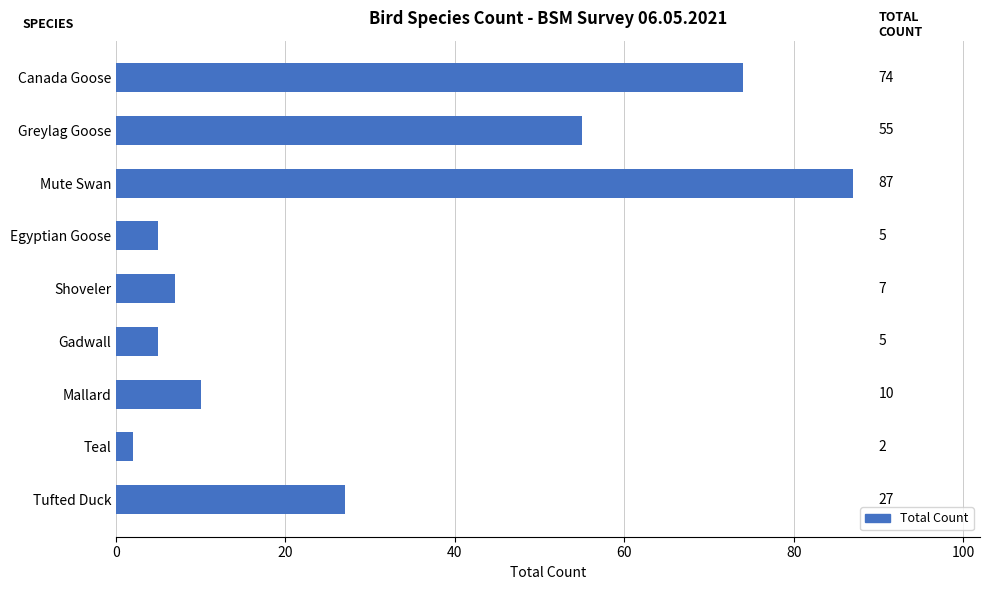

Which label corresponds to the largest value in the chart?

Mute Swan